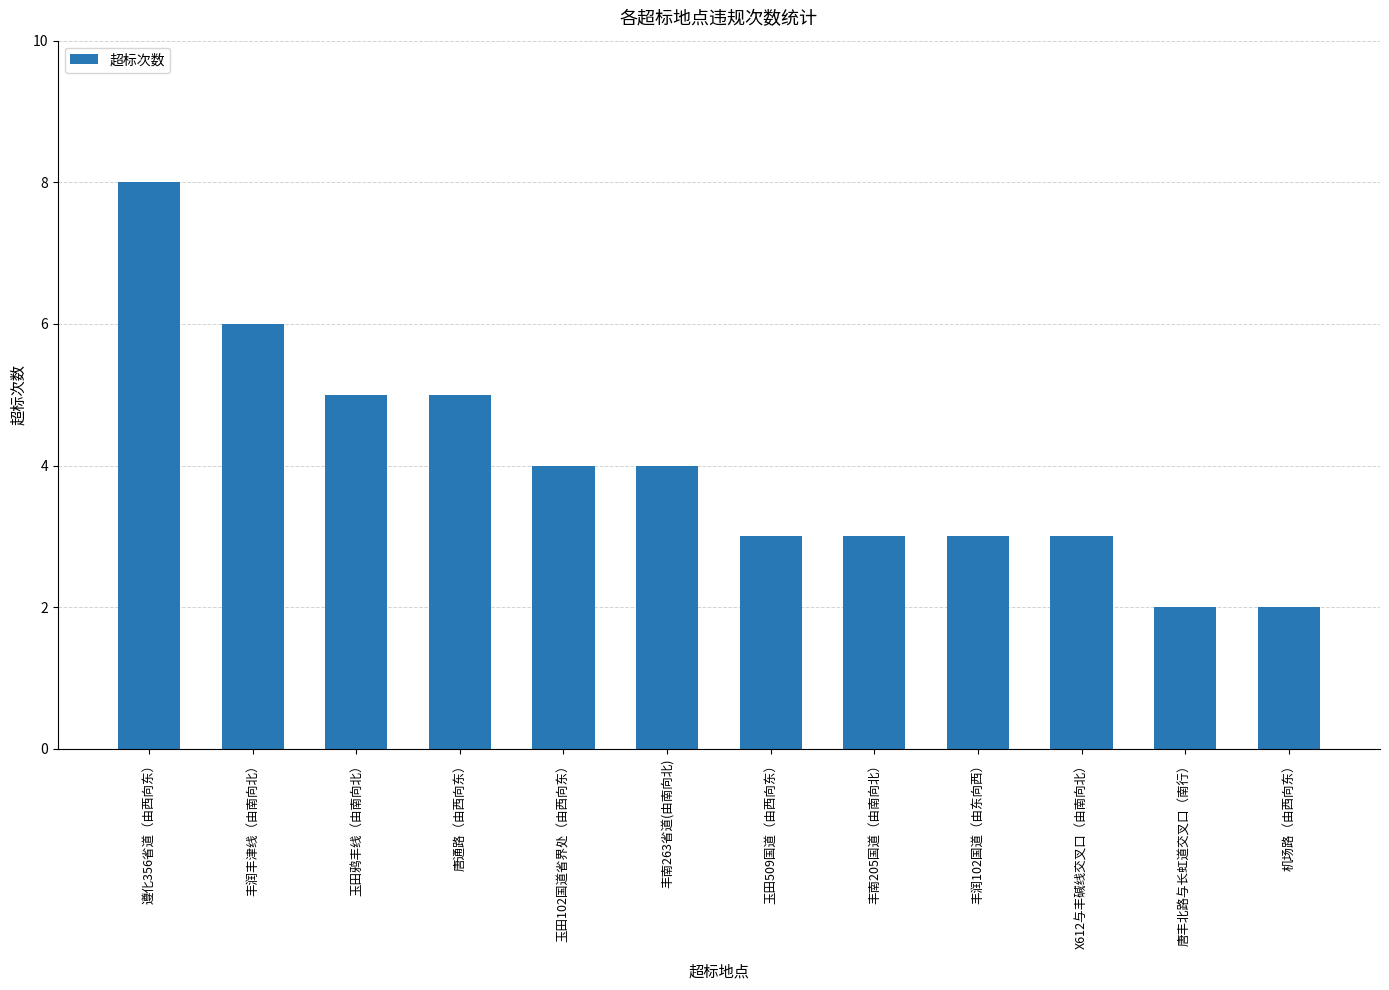

Between 丰润102国道（由东向西） and 机场路（由西向东）, which is larger?

丰润102国道（由东向西）